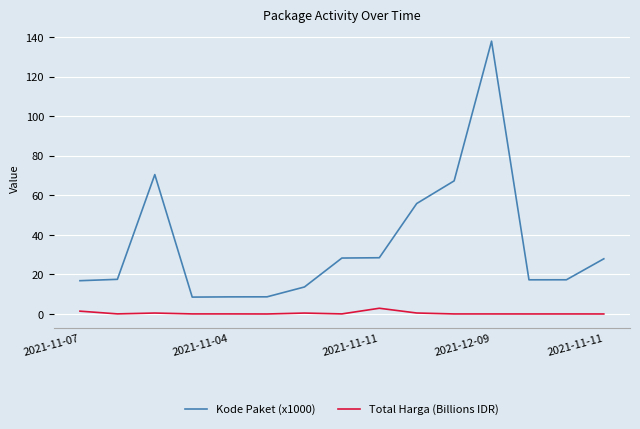

What is the greatest value displayed?

137.9